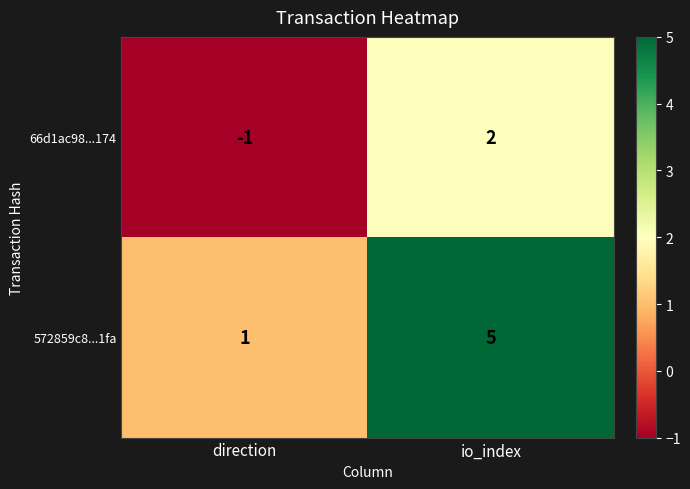

List the series in order of their peak value, lowest first.

66d1ac98...174, 572859c8...1fa